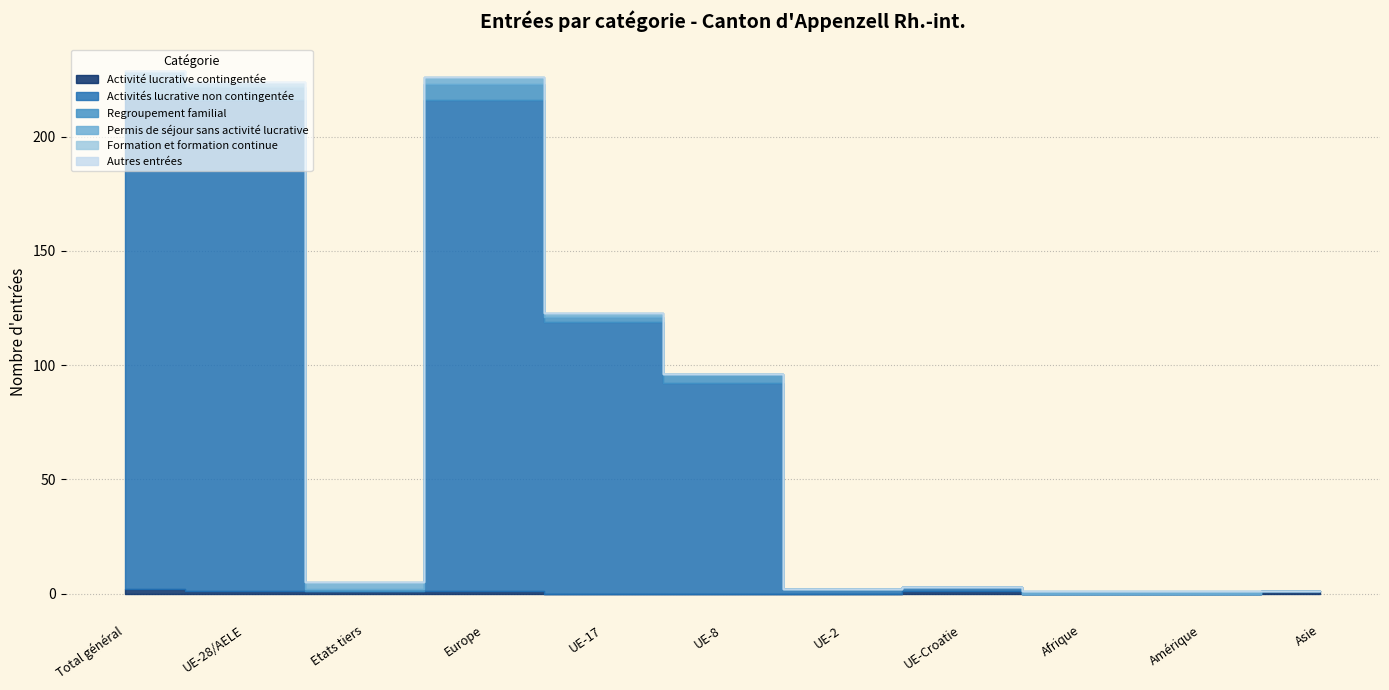

Which category has the lowest value in the Formation et formation continue series?

Total général